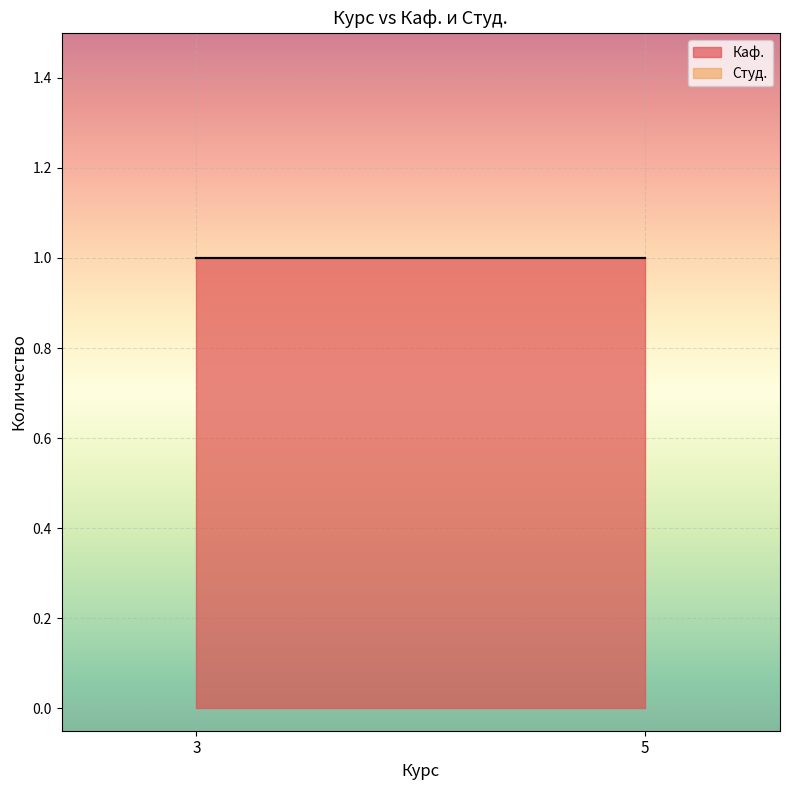

Reading left to right, extract all data points from this chart.

Каф.: 1	1
Студ.: 0	0